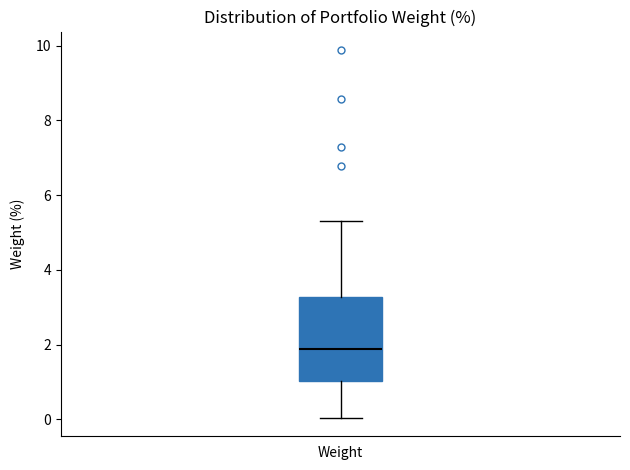

Transcribe this box plot: give where the median line is, the range the box spans, and where the two whiskers end, as read against the y-axis. The values are not printed on the chart, so give them approximately, as read against the axis.

median 1.8, box 1.0 to 3.2, whiskers 0.0 to 5.2